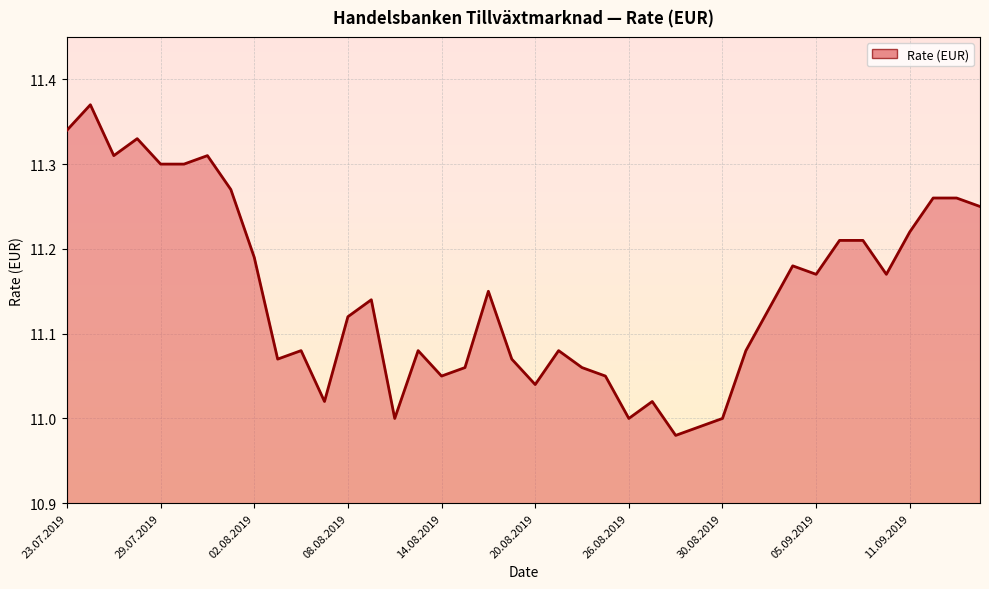

How many distinct data groups are displayed?

1